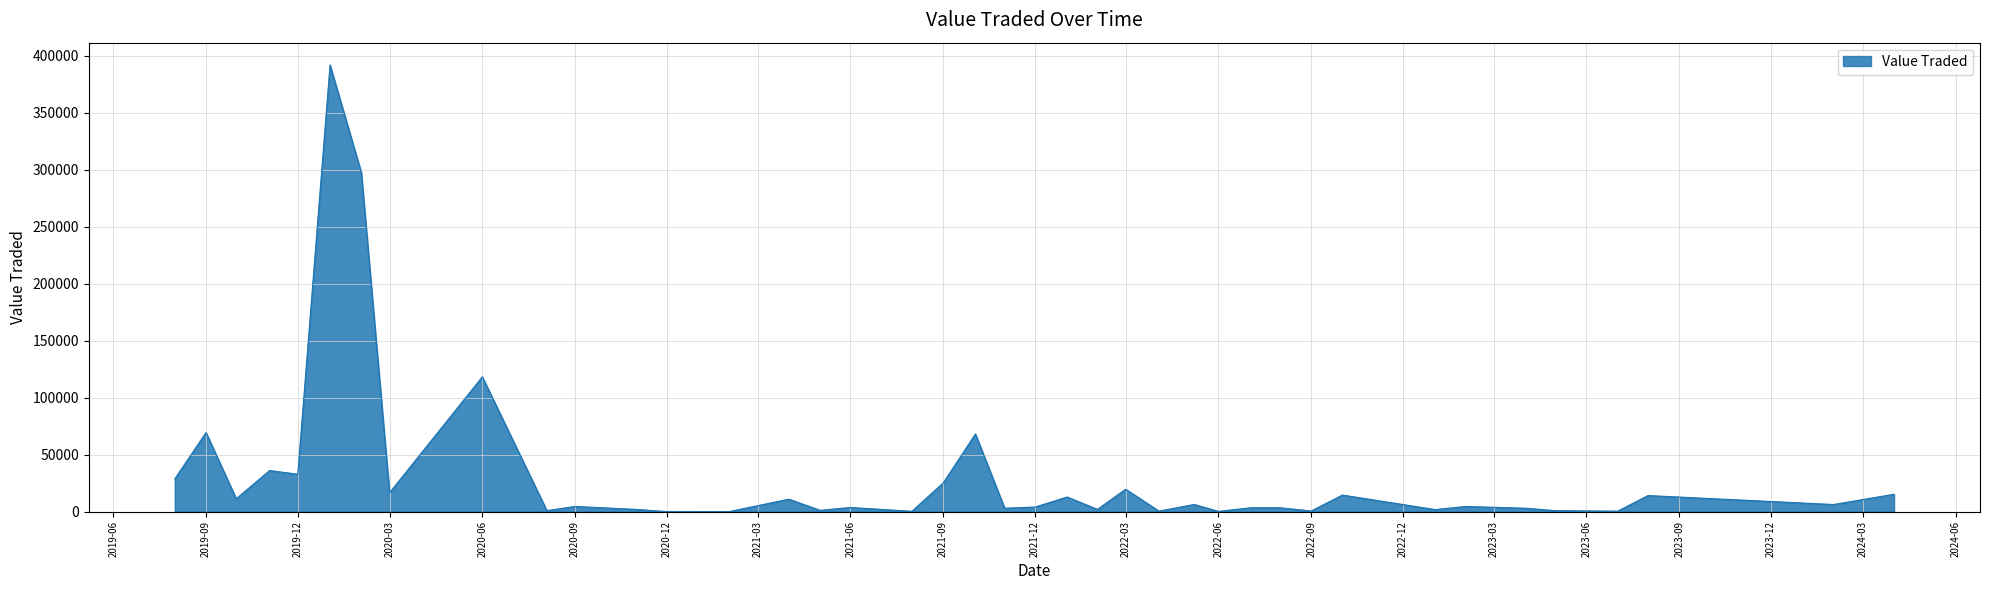

What is the difference between the maximum and minimum values?

391731